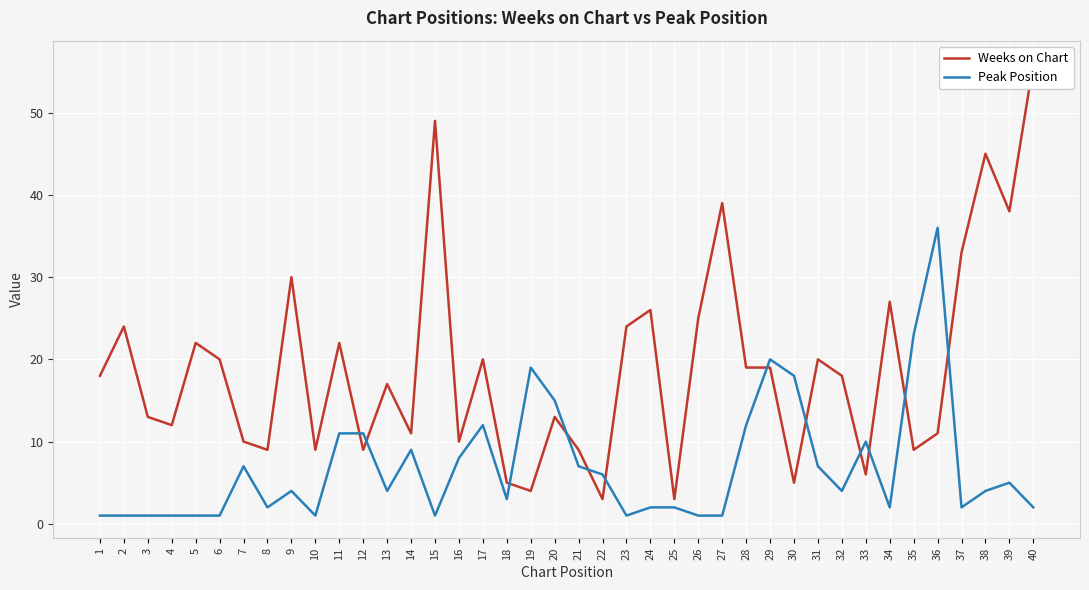

How many lines are shown in the chart?

2